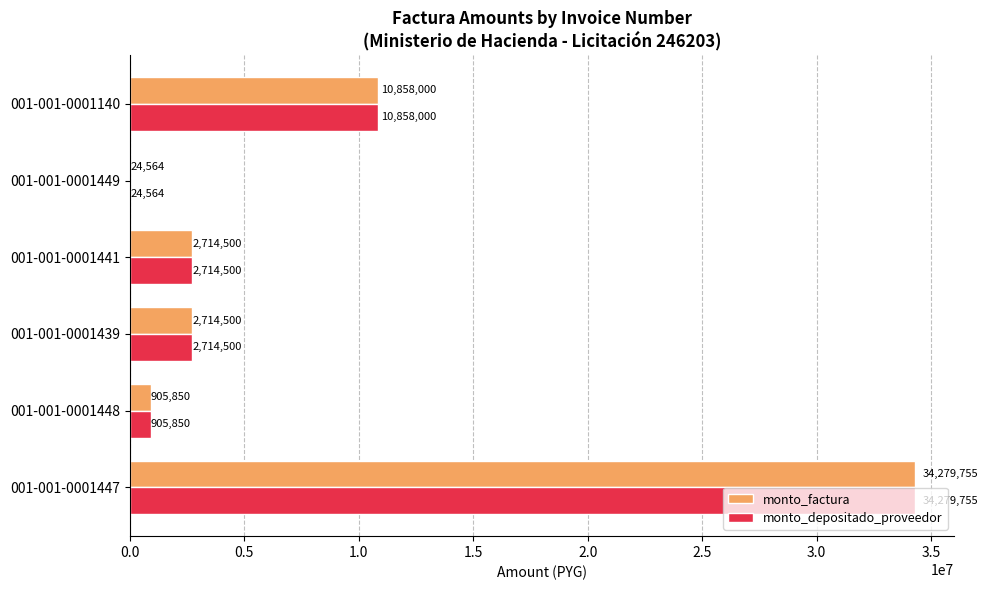

How many distinct data groups are displayed?

2